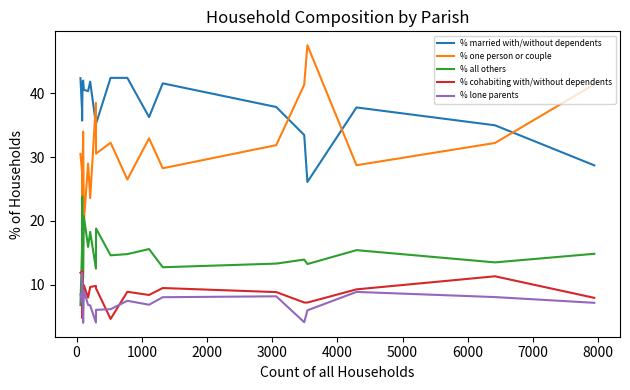

In % lone parents, how many points are higher than both neighbors (excluding endpoints)?

5